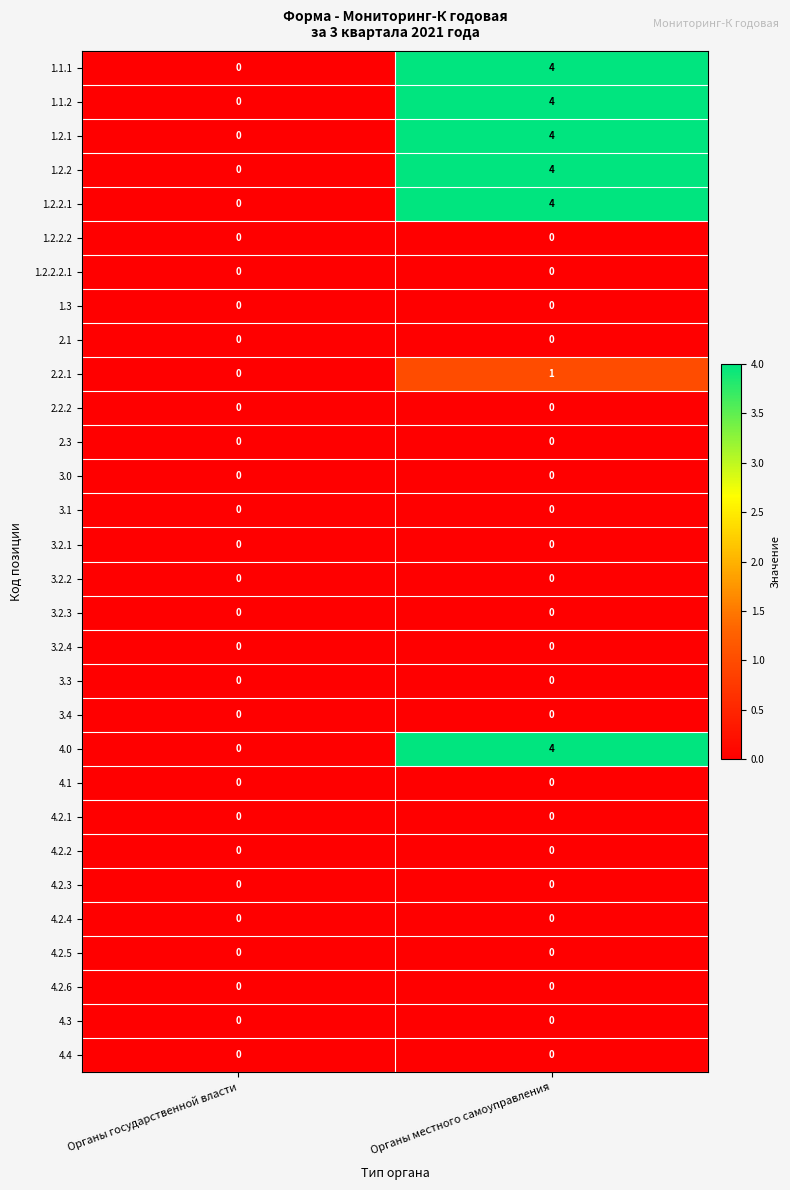

What is the sum of all 1.2.1 values?

4